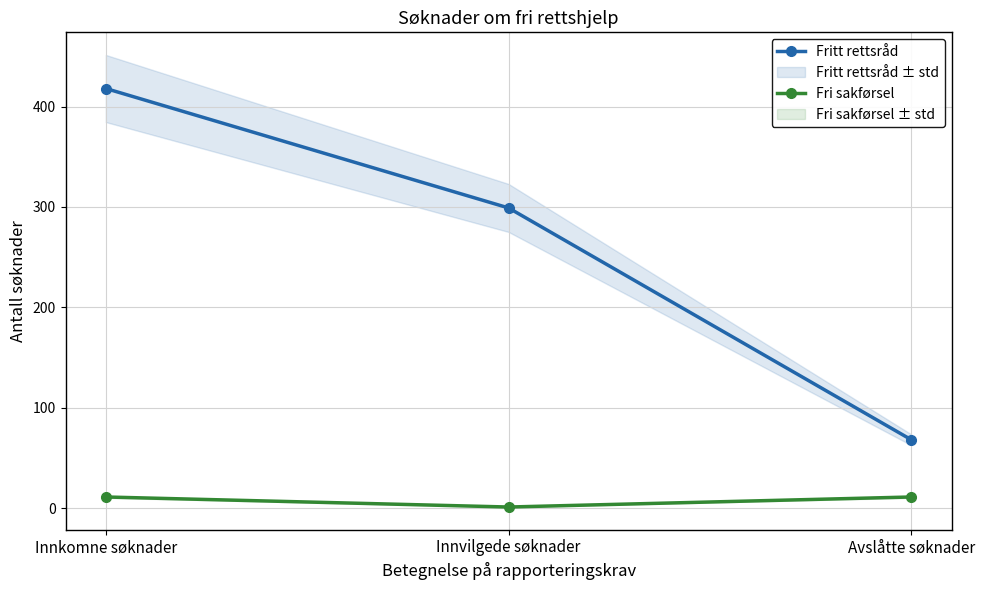

Between Innkomne søknader and Avslåtte søknader, which is larger?

Innkomne søknader